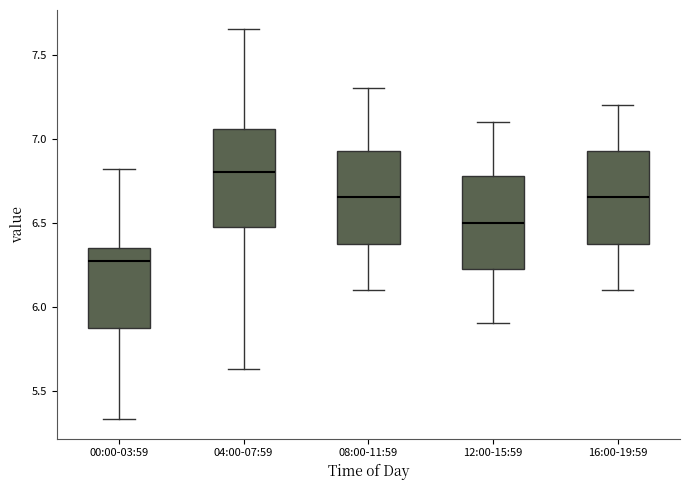

Where does the upper whisker of the box for 00:00-03:59 end on the y-axis? The values are not printed on the chart, so give them approximately, as read against the axis.

6.80